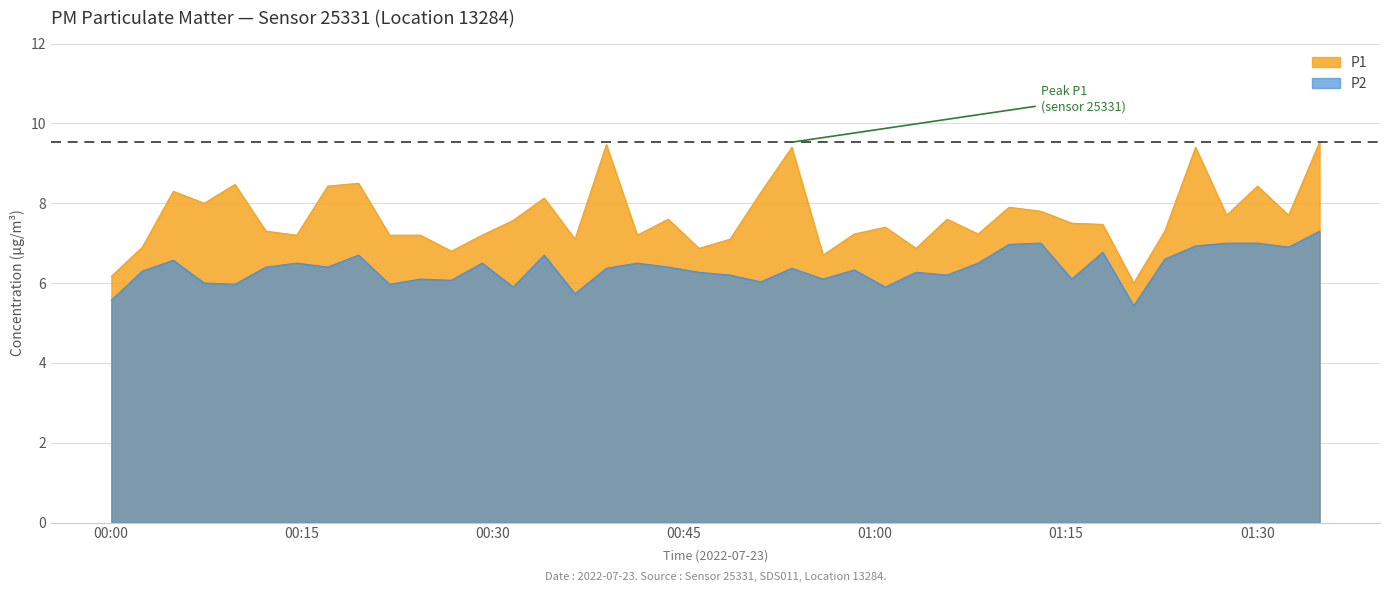

What is the difference between the maximum and minimum values in the P1 series?

3.5